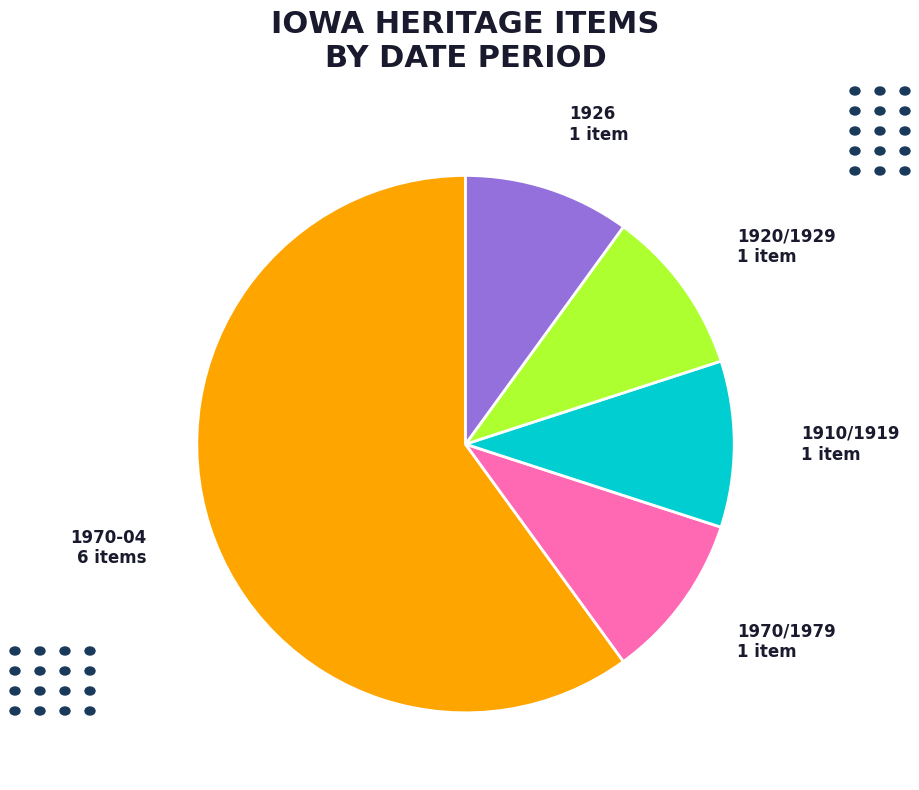

The 1910/1919 slice represents 2% of the pie. True or false?

False